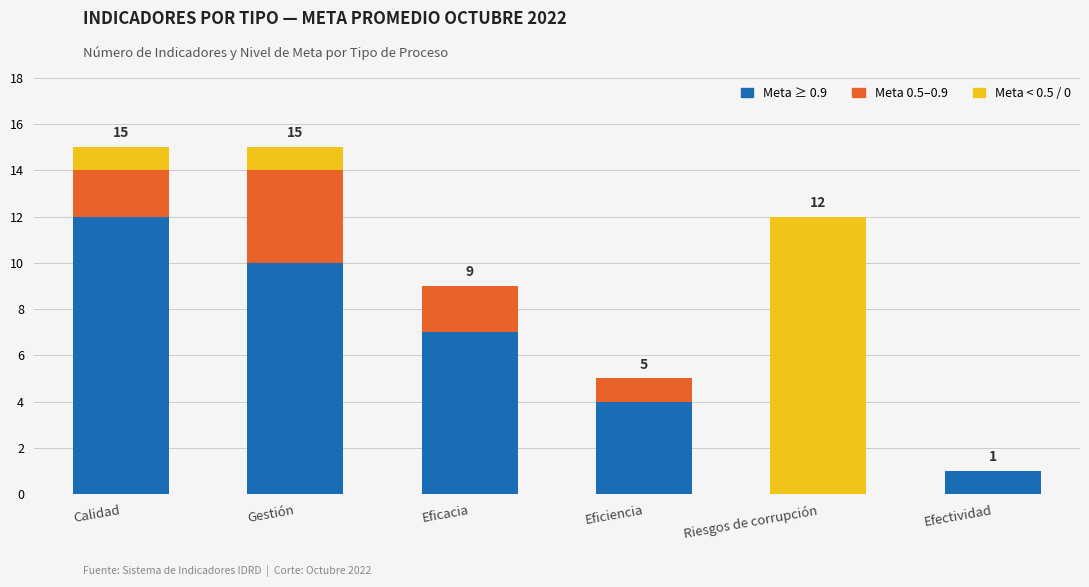

At which label does Meta ≥ 0.9 reach its peak?

Calidad